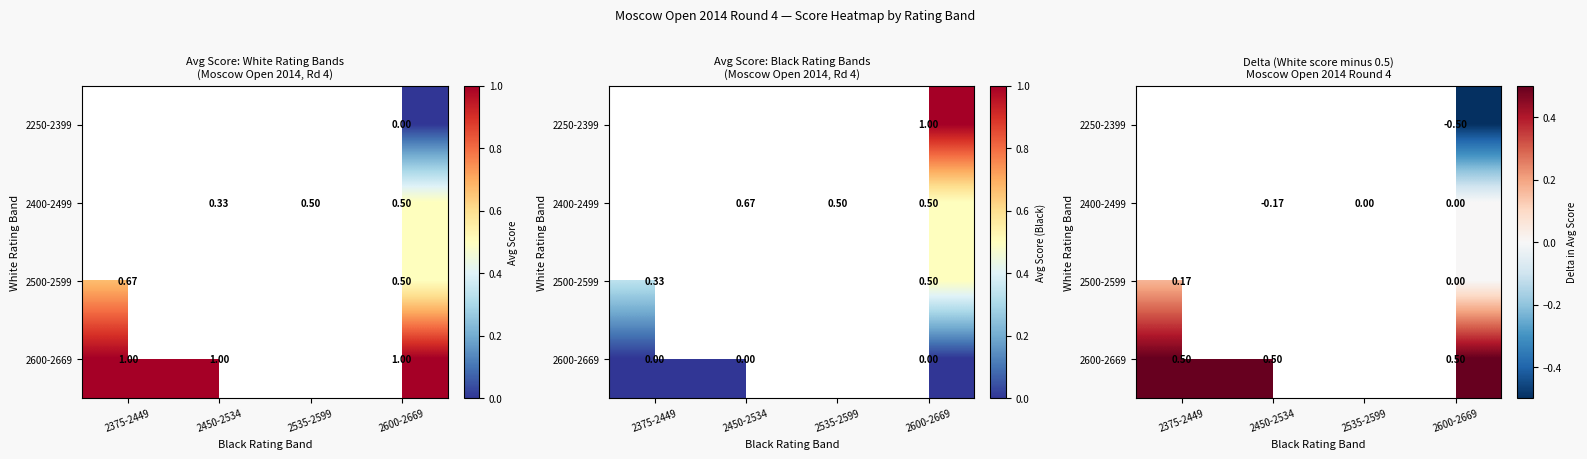

What is the difference between the highest and lowest values at 2600-2669?

1.0